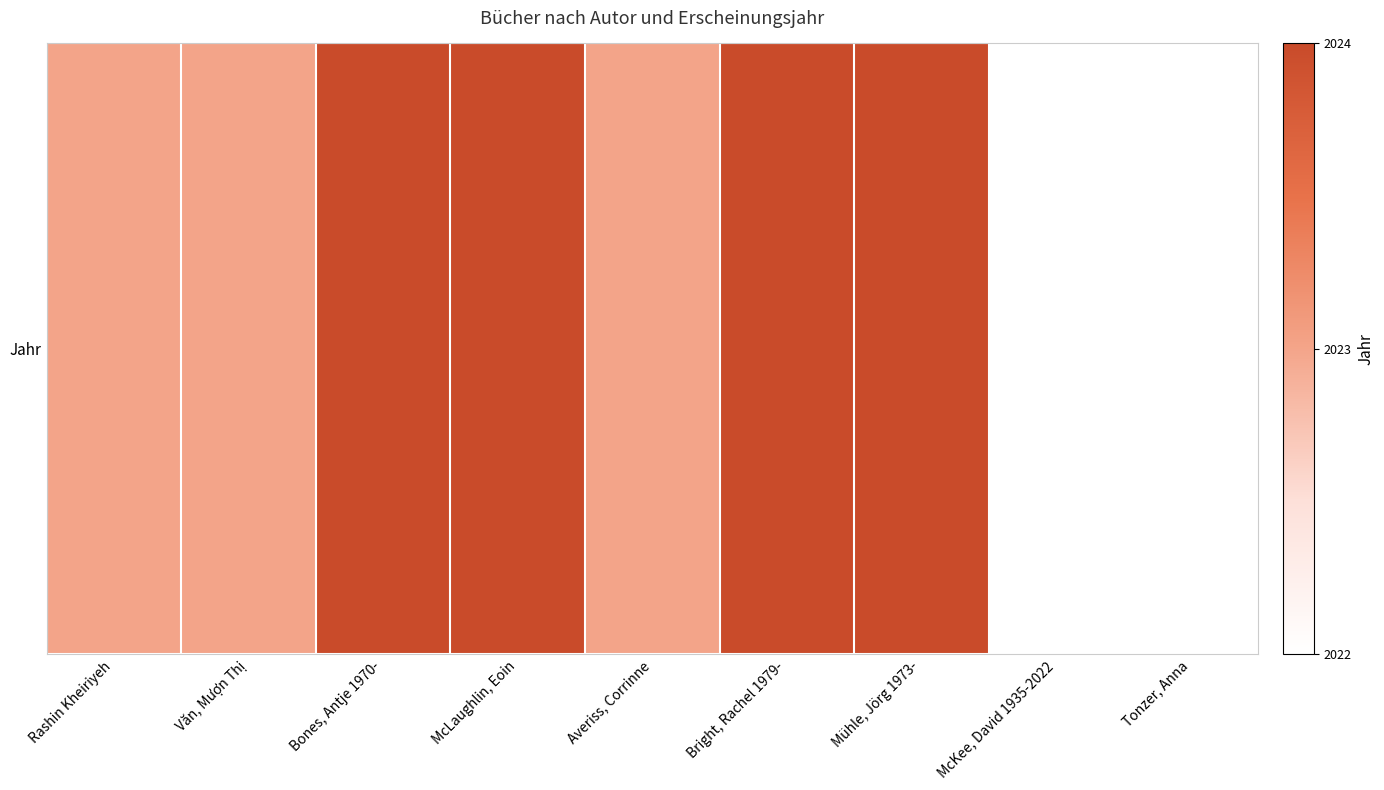

What is the sum of the values at Văn, Mượn Thị and Averiss, Corrinne?

4046